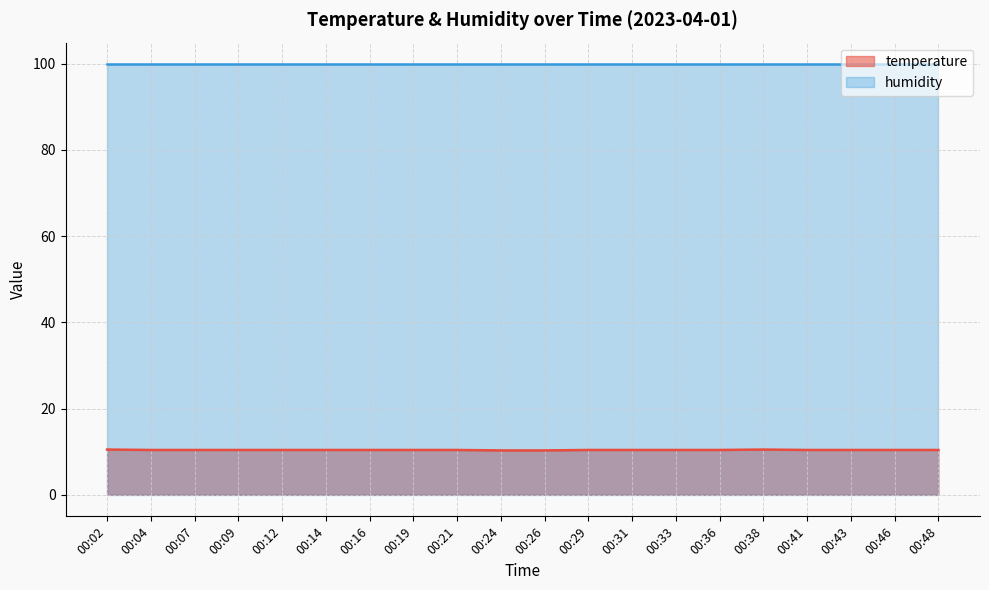

How many points are higher than both their immediate neighbors (excluding endpoints)?

1